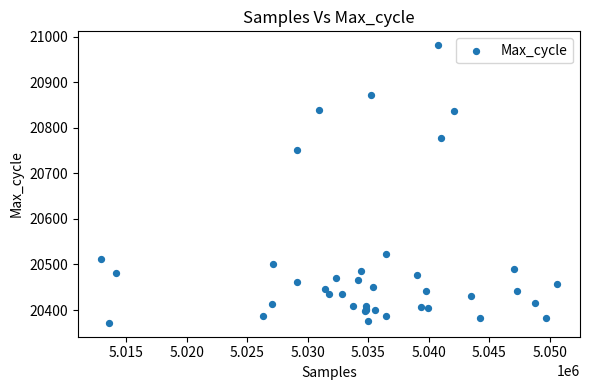

What Y value in the scatter plot is closest to 20676?

20751